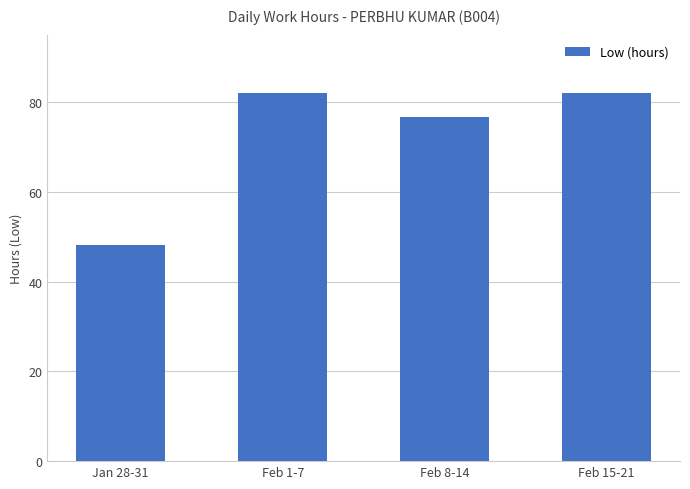

Reading left to right, transcribe all the data shown in this chart.

Jan 28-31=48.1	Feb 1-7=82.0	Feb 8-14=76.7	Feb 15-21=82.0